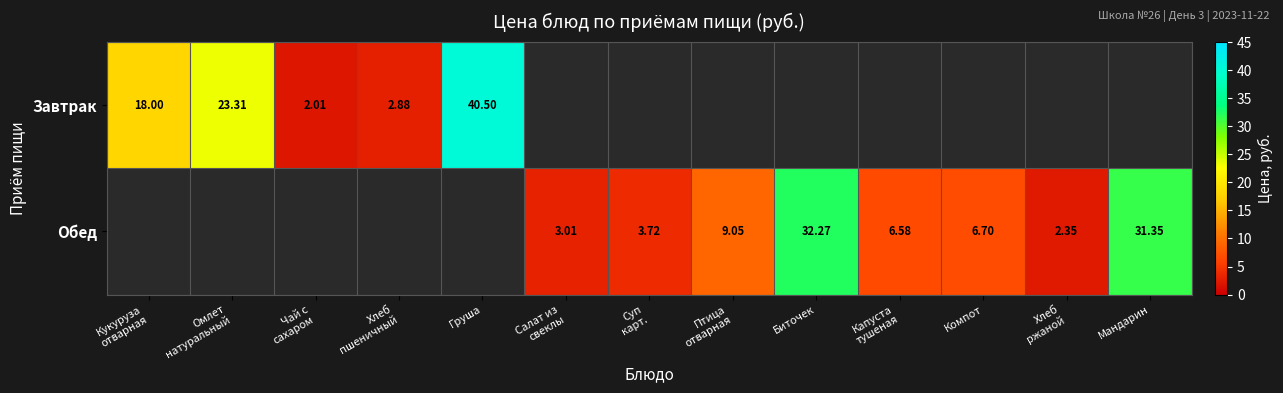

Between Суп
карт. and Птица
отварная, which is larger?

Птица
отварная